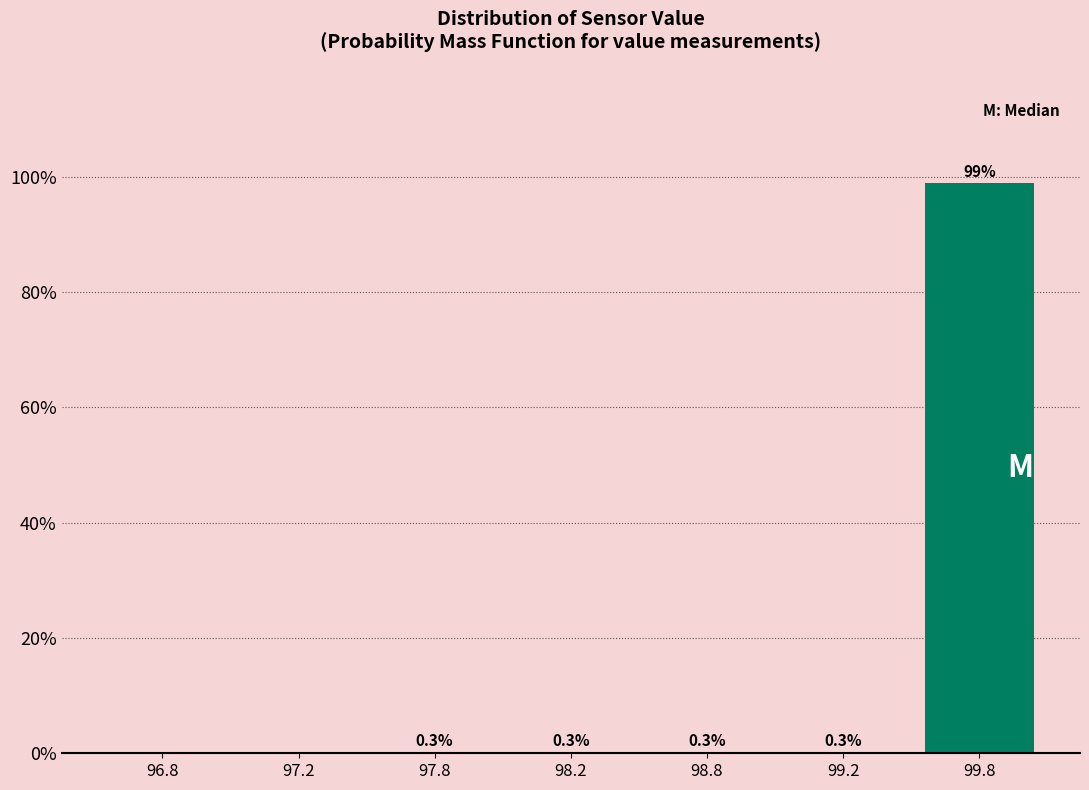

Reading right to left, transcribe all the data shown in this chart.

99.8=98.9	99.2=0.3	98.8=0.3	98.2=0.3	97.8=0.3	97.2=0.0	96.8=0.0